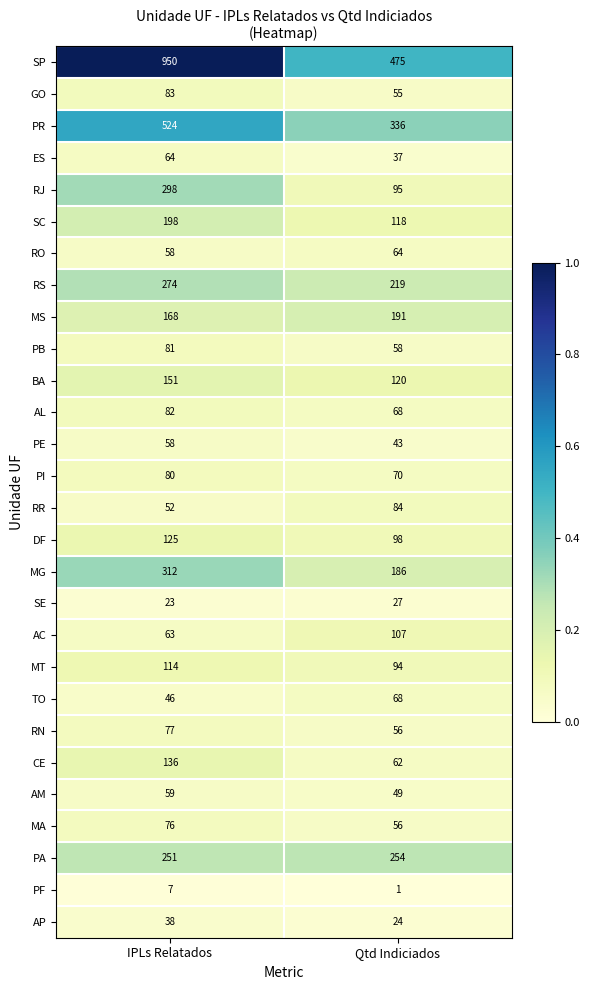

What is the difference between the maximum and minimum values in the PB series?

23